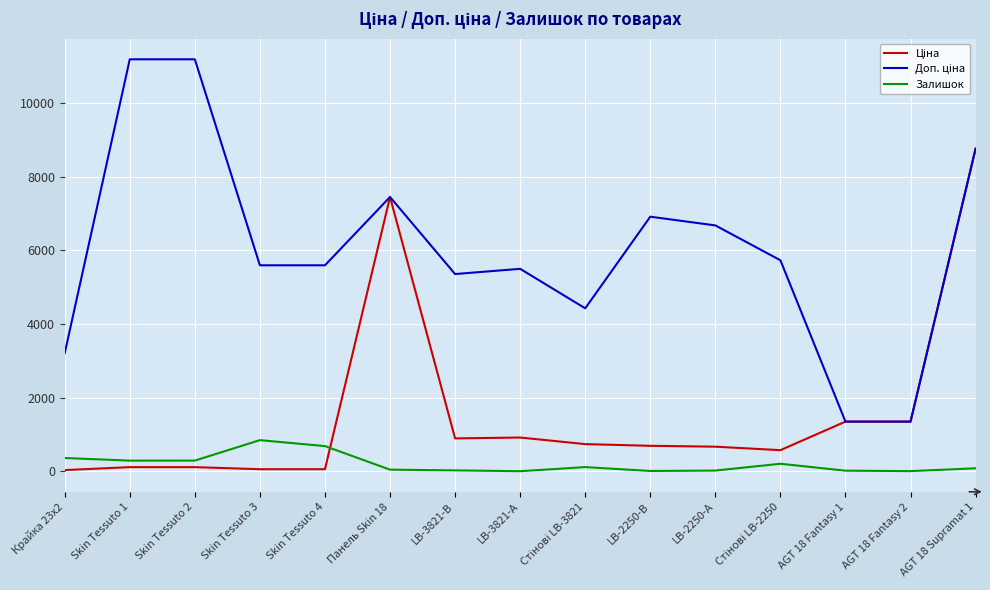

At which category is the sum across all series the highest?

AGT 18 Supramat 1